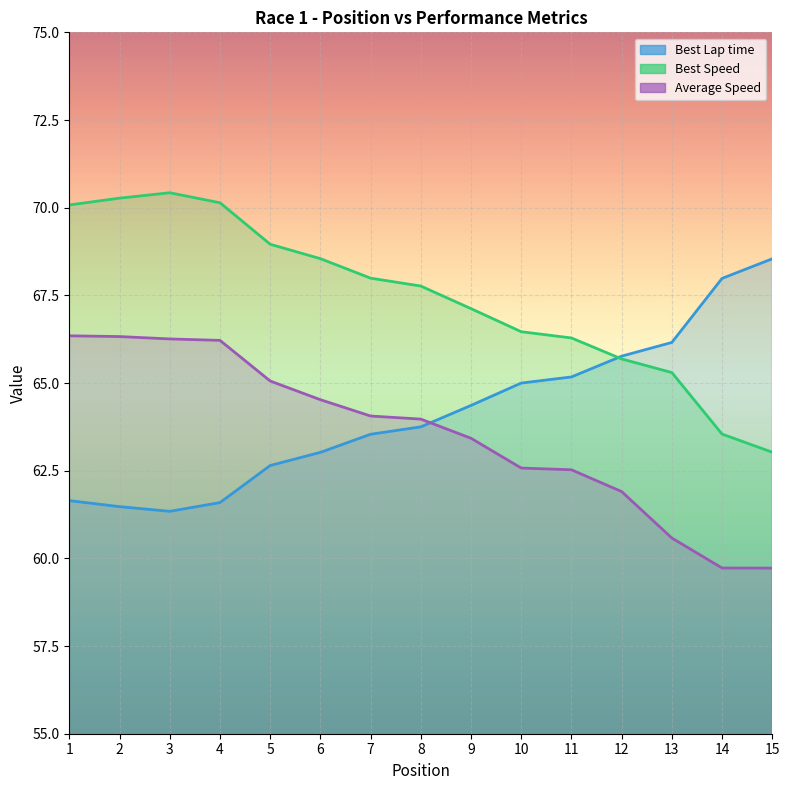

What is the difference between the Best Lap time values at 5 and 10?

2.4